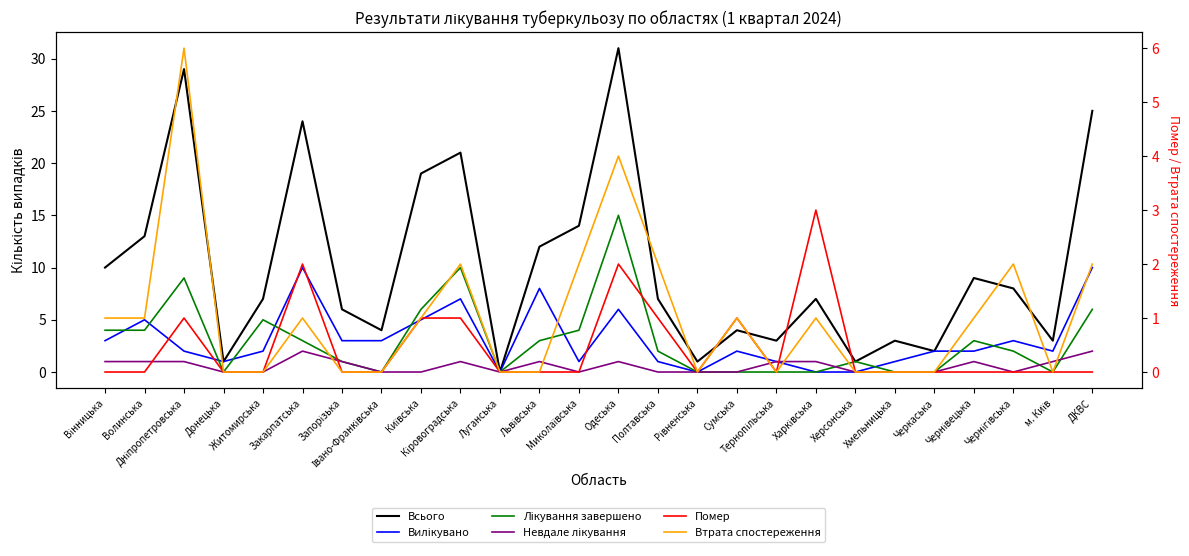

Which series has the largest range (max minus min)?

Всього